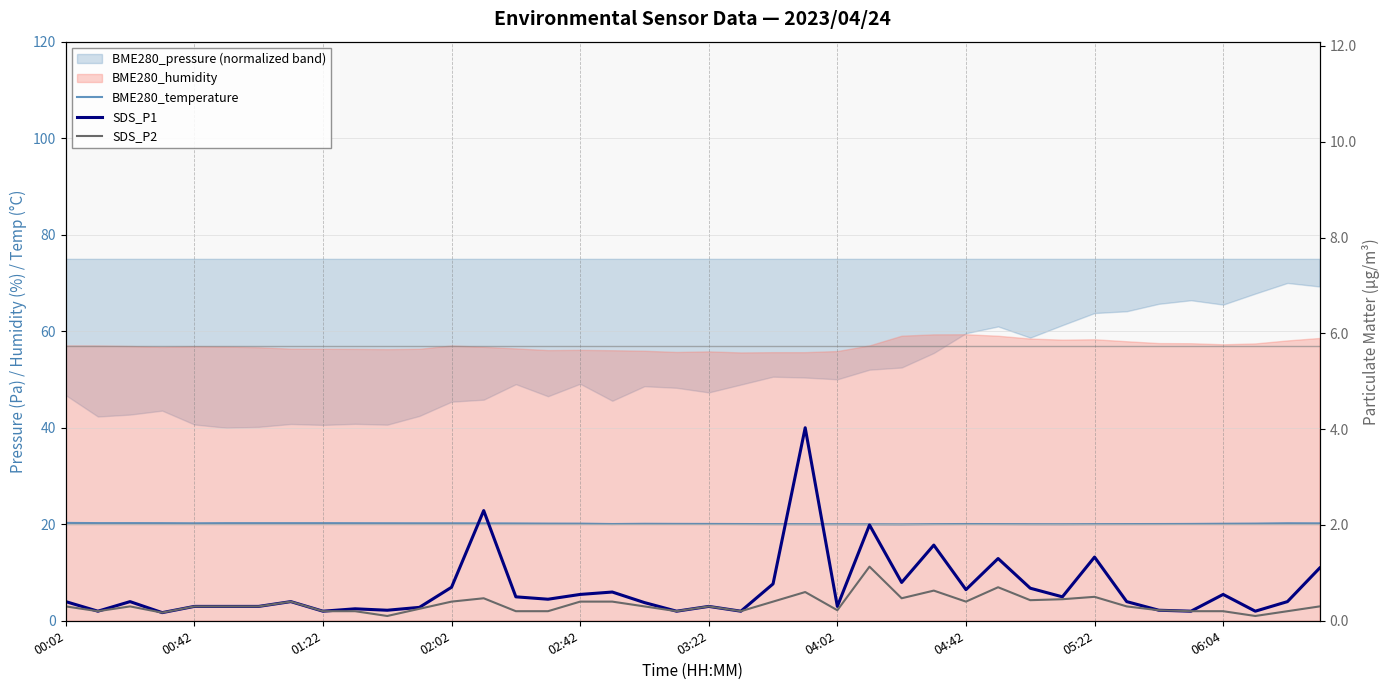

Does the chart have visible grid lines?

Yes